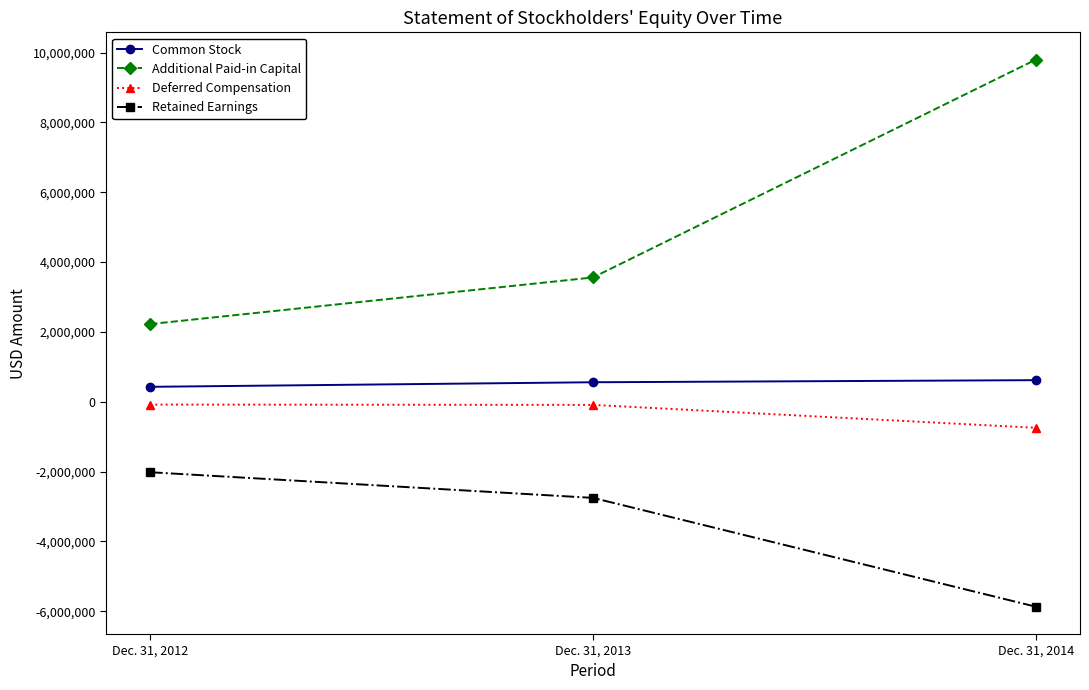

What is the difference between the maximum and minimum values in the Deferred Compensation series?

664200